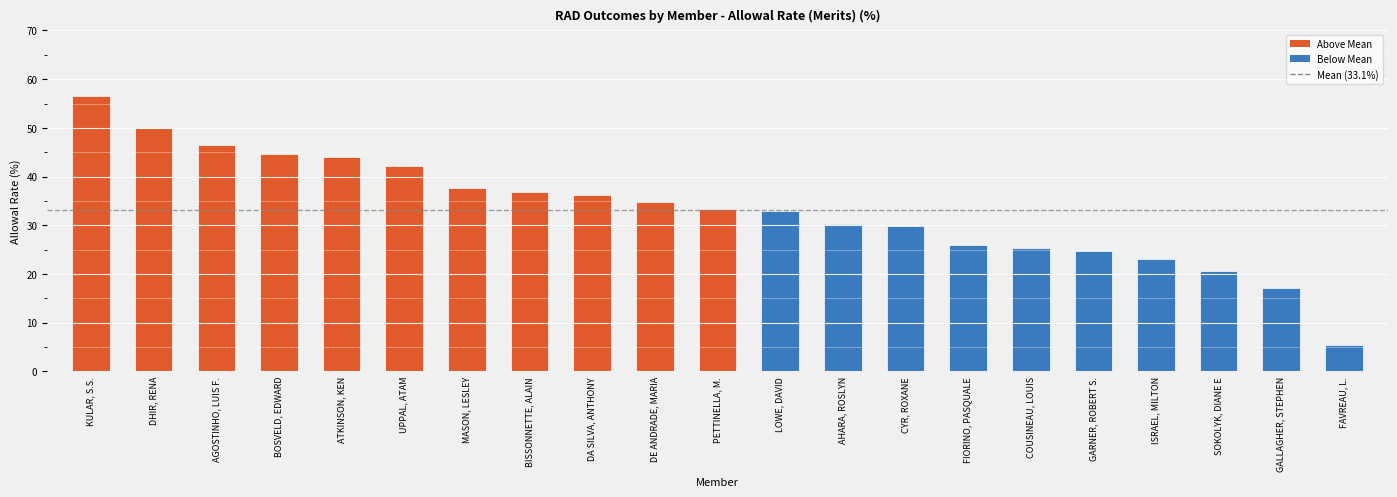

Reading left to right, extract all data points from this chart.

56.5	50.0	46.6	44.7	44.1	42.1	37.7	36.8	36.2	34.8	33.3	33.0	30.3	29.8	26.0	25.4	24.7	23.0	20.6	17.1	5.3